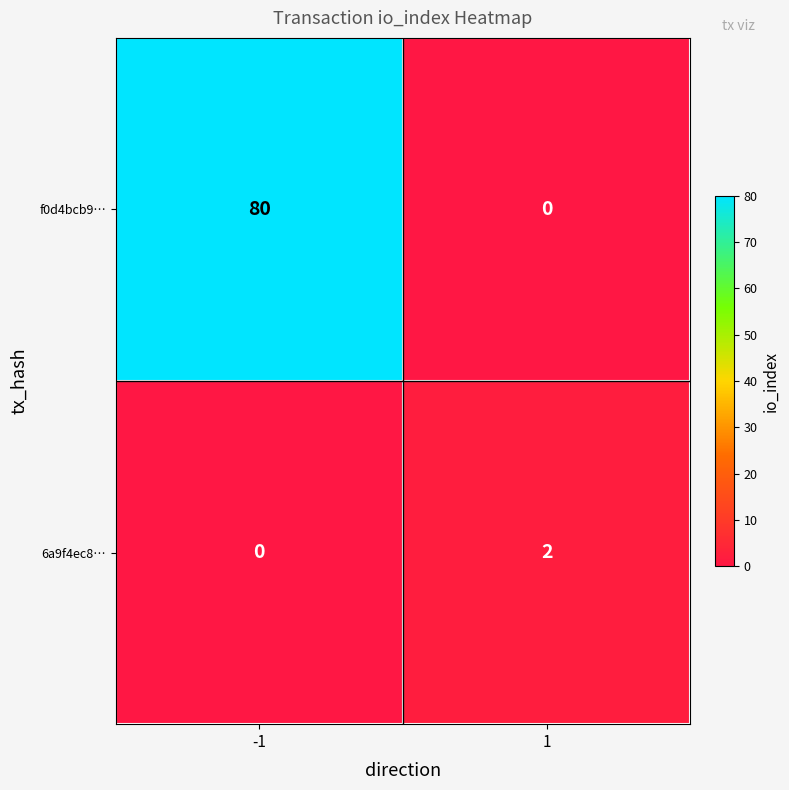

What is the spread (max minus min) of values at 1?

2